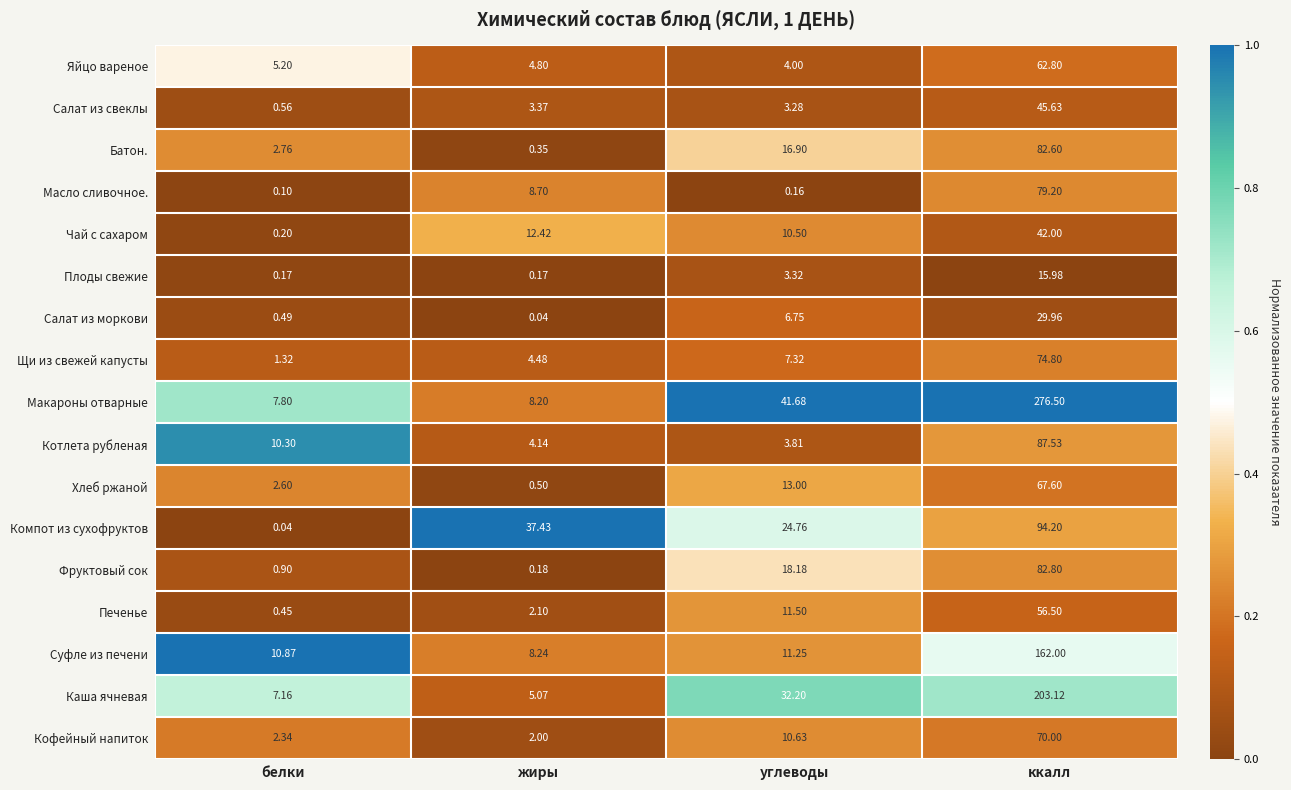

What is the spread (max minus min) of values at углеводы?

41.5